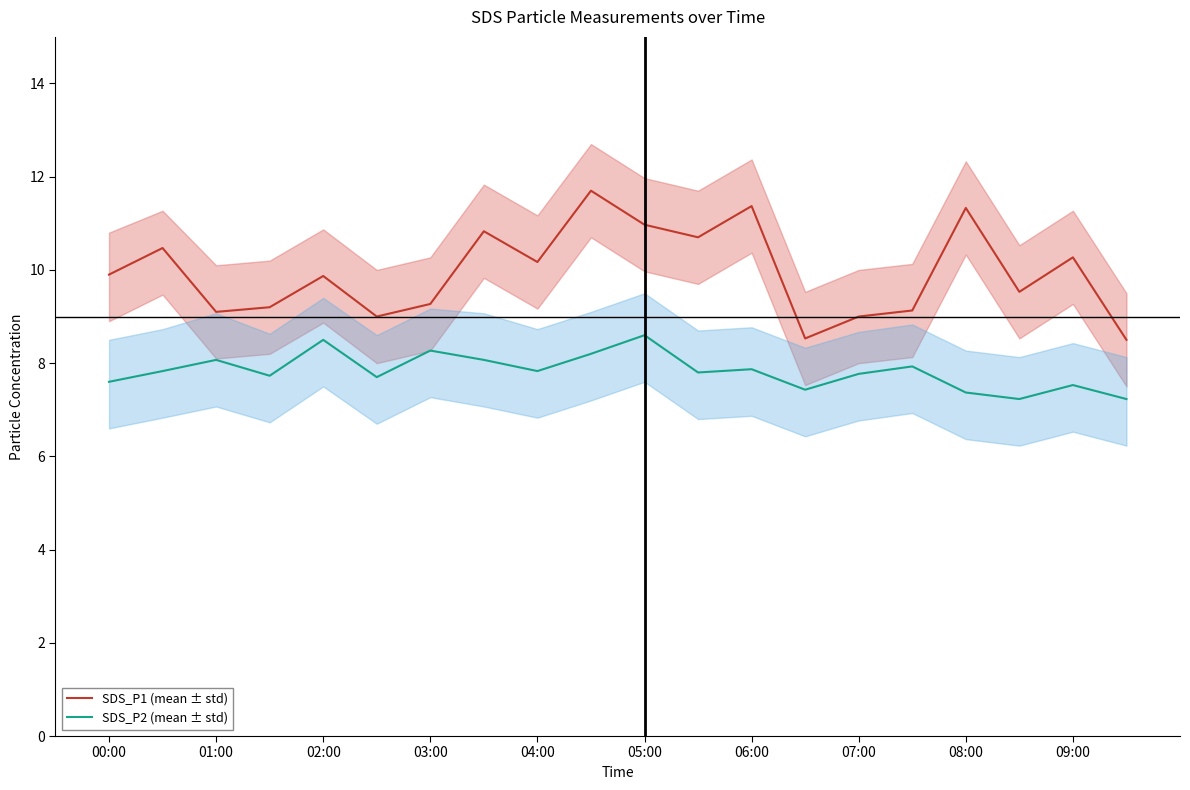

True or false: SDS_P2 (mean ± std) and SDS_P1 (mean ± std) cross at least once.

False